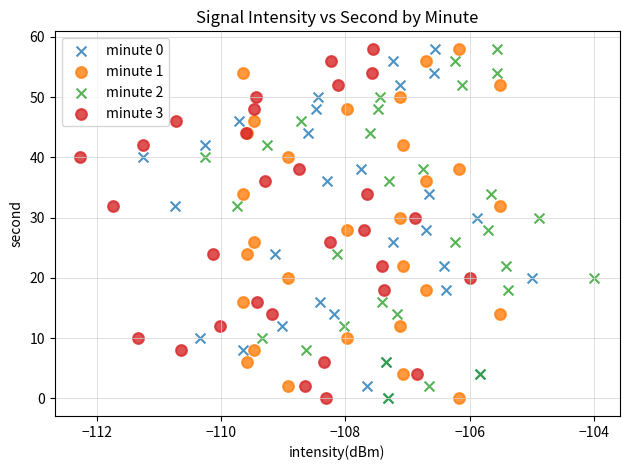

What are all the series names shown in the legend?

minute 0, minute 1, minute 2, minute 3